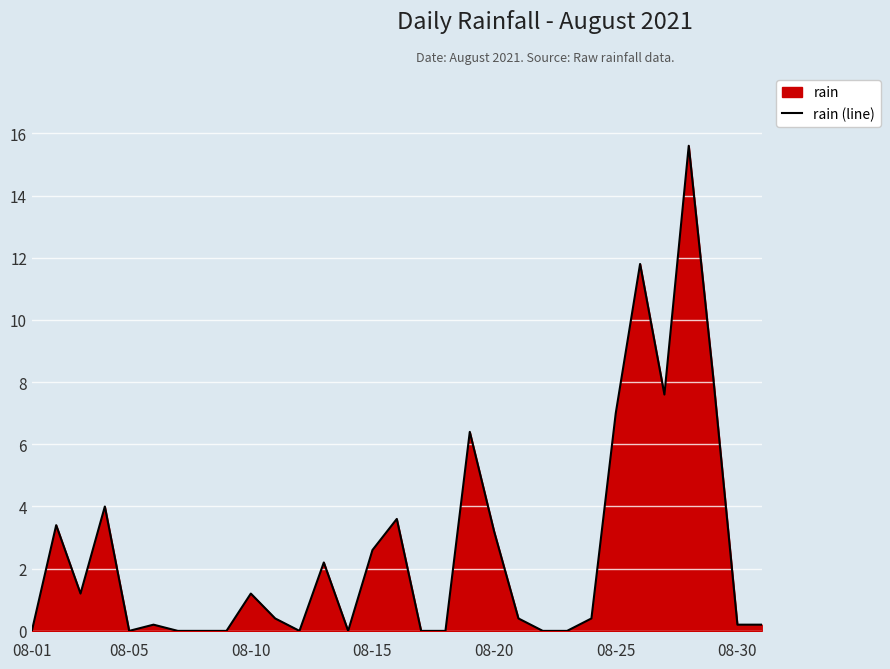

Between 08-15 and 08-05, which is larger?

08-15